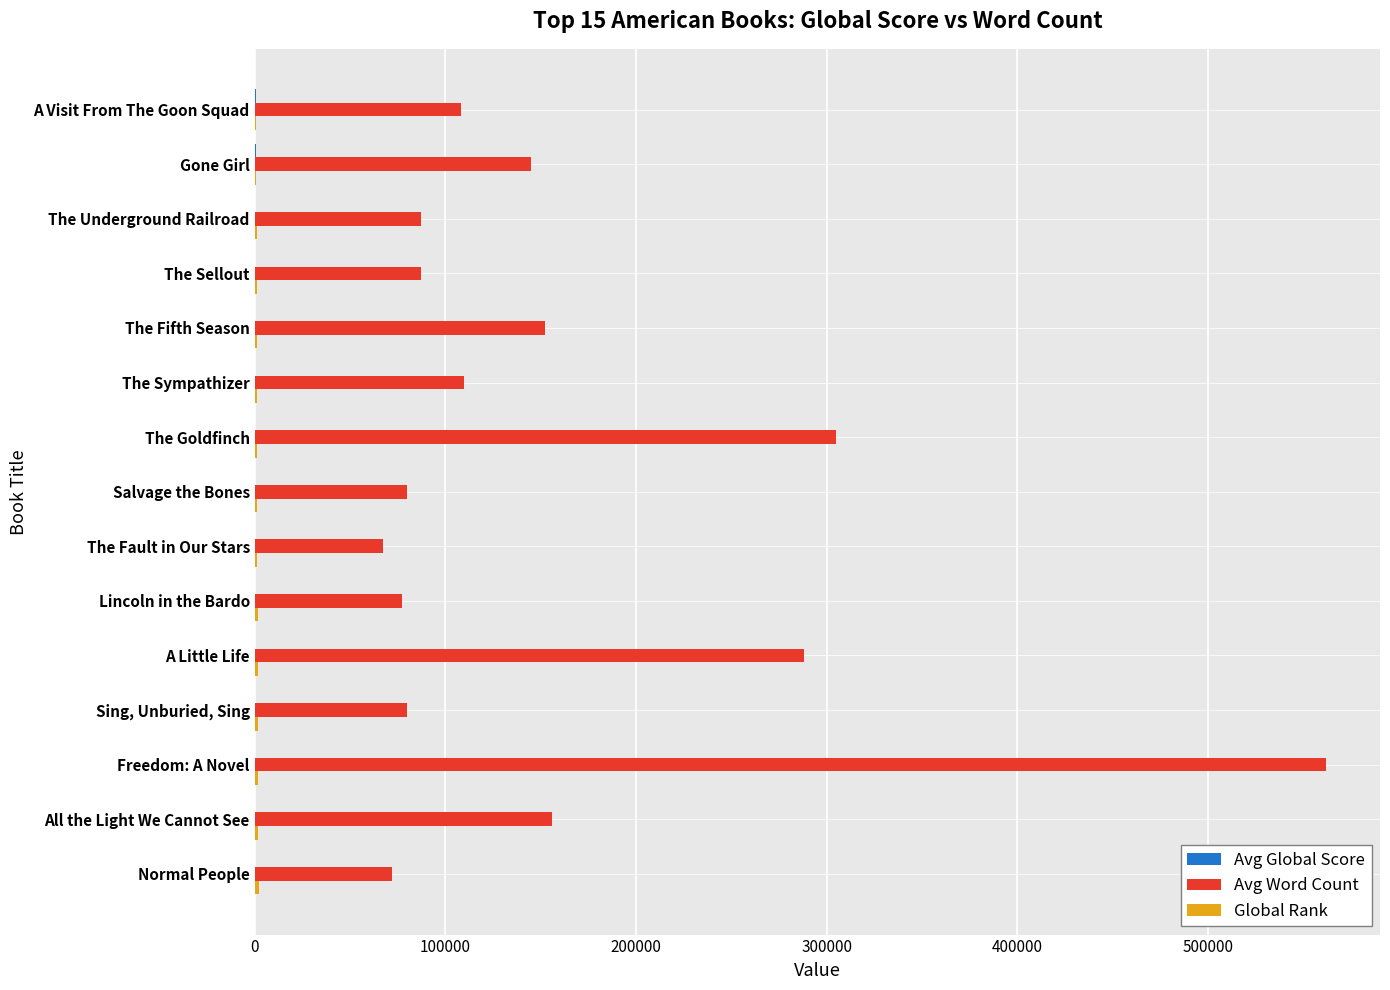

At which label does Avg Word Count reach its peak?

Freedom: A Novel